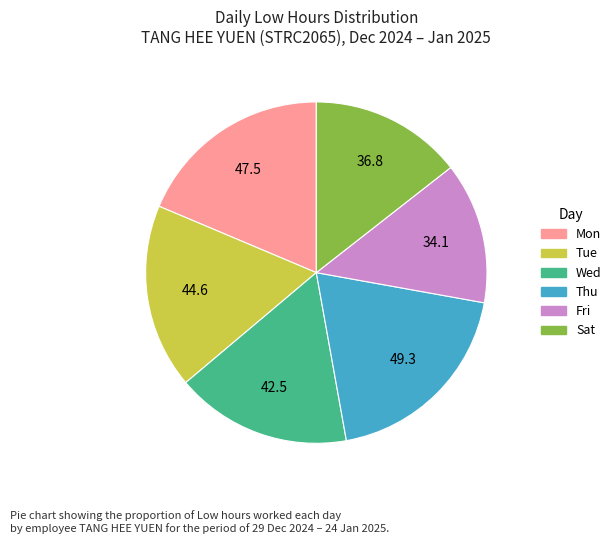

How many slices are in this pie chart?

6